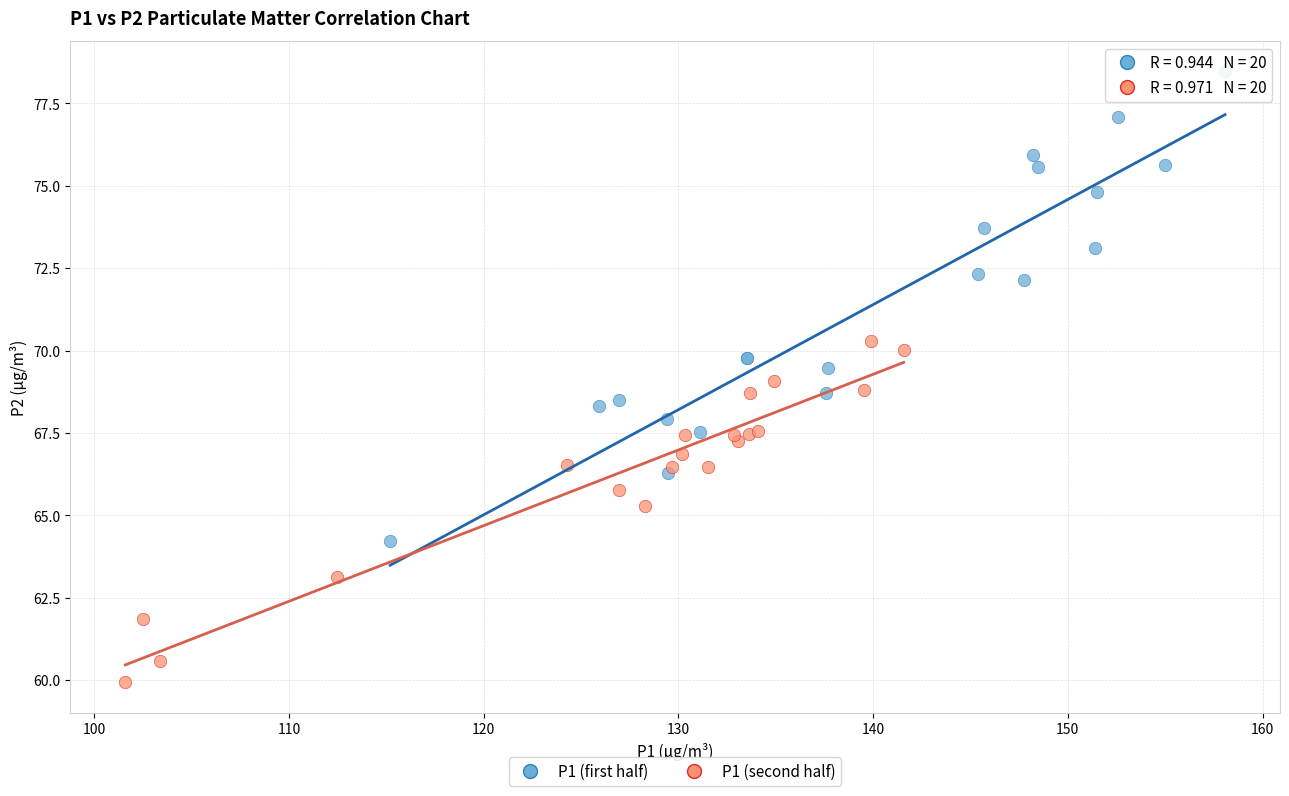

Which series contains the highest Y value?

P1 (first half)